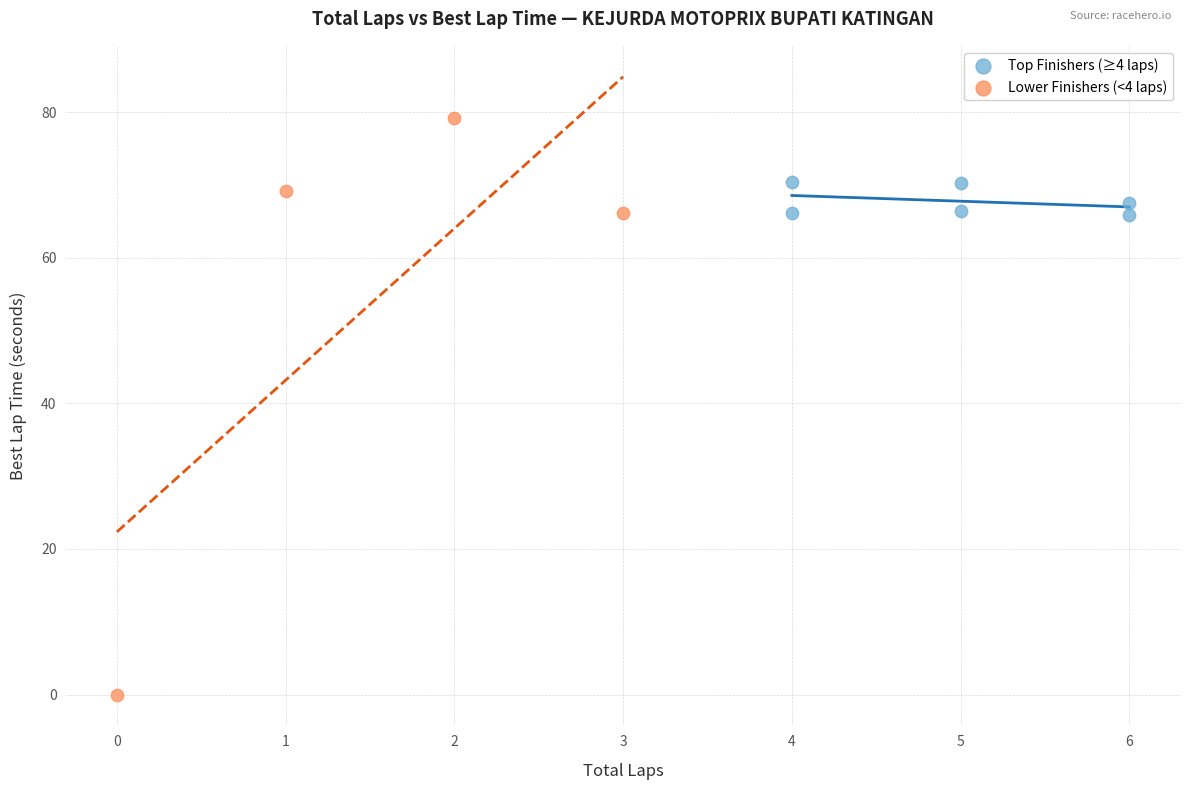

Which series reaches the maximum Y coordinate?

Lower Finishers (<4 laps)